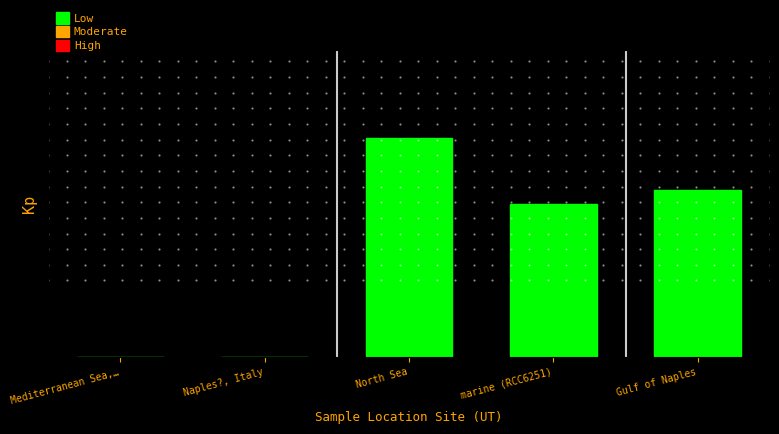

What is the maximum value shown in the chart?

493836